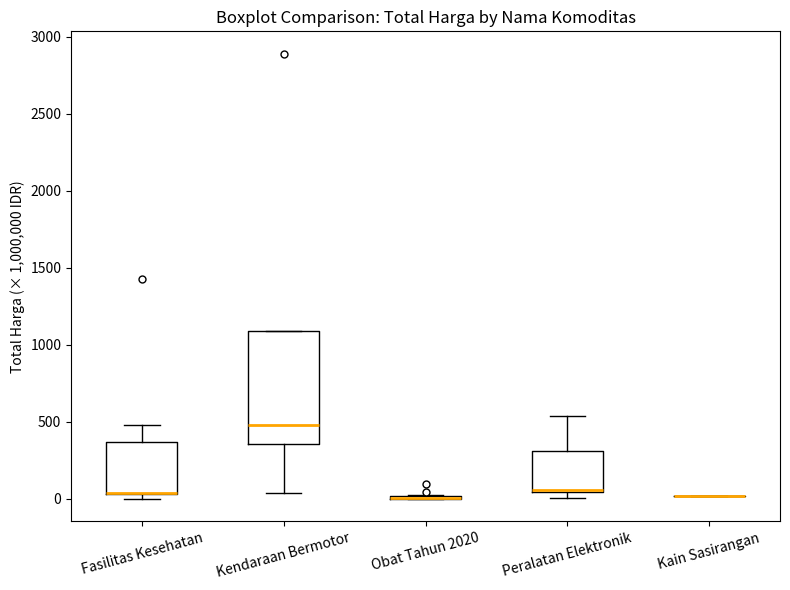

Reading left to right, transcribe this box plot: for each box, give where its median line is, the range the box spans, and where its two whiskers end, as read against the y-axis. The values are not printed on the chart, so give them approximately, as read against the axis.

Fasilitas Kesehatan: median 50 (drawn on the box's lower edge), box 50 to 350, whiskers 0 to 500
Kendaraan Bermotor: median 500, box 350 to 1100, whiskers 50 to 1100
Obat Tahun 2020: box collapsed to a line at 0, whiskers 0 to 50
Peralatan Elektronik: median 50, box 50 to 300, whiskers 0 to 550
Kain Sasirangan: box collapsed to a line at 0, whiskers 0 to 0